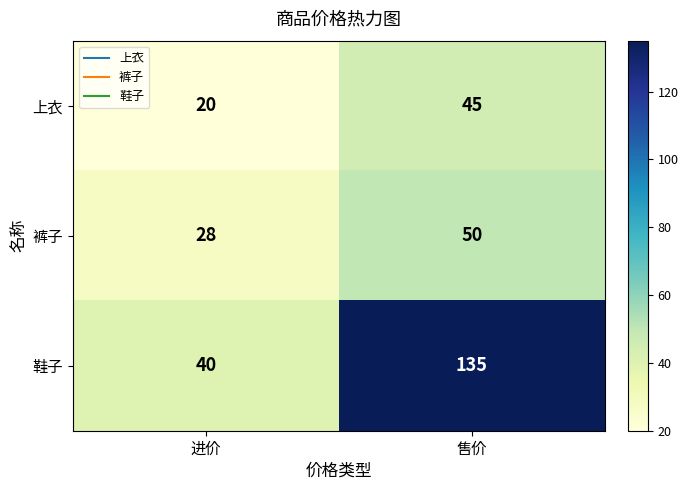

How many data points in 裤子 are less than 50?

1